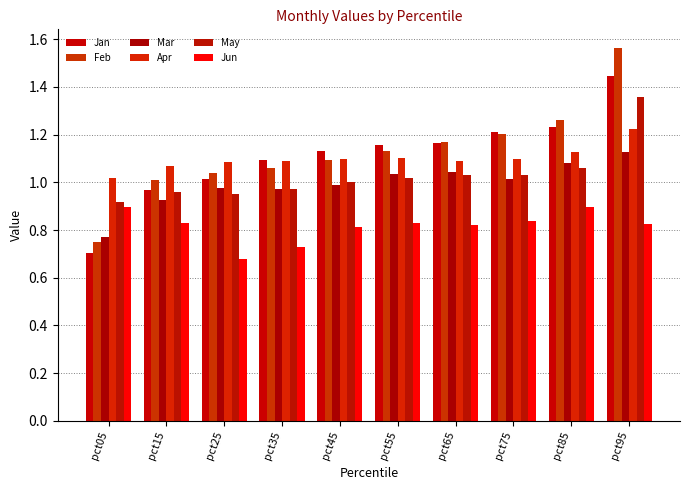

Where does the Feb series first go above 1?

pct15